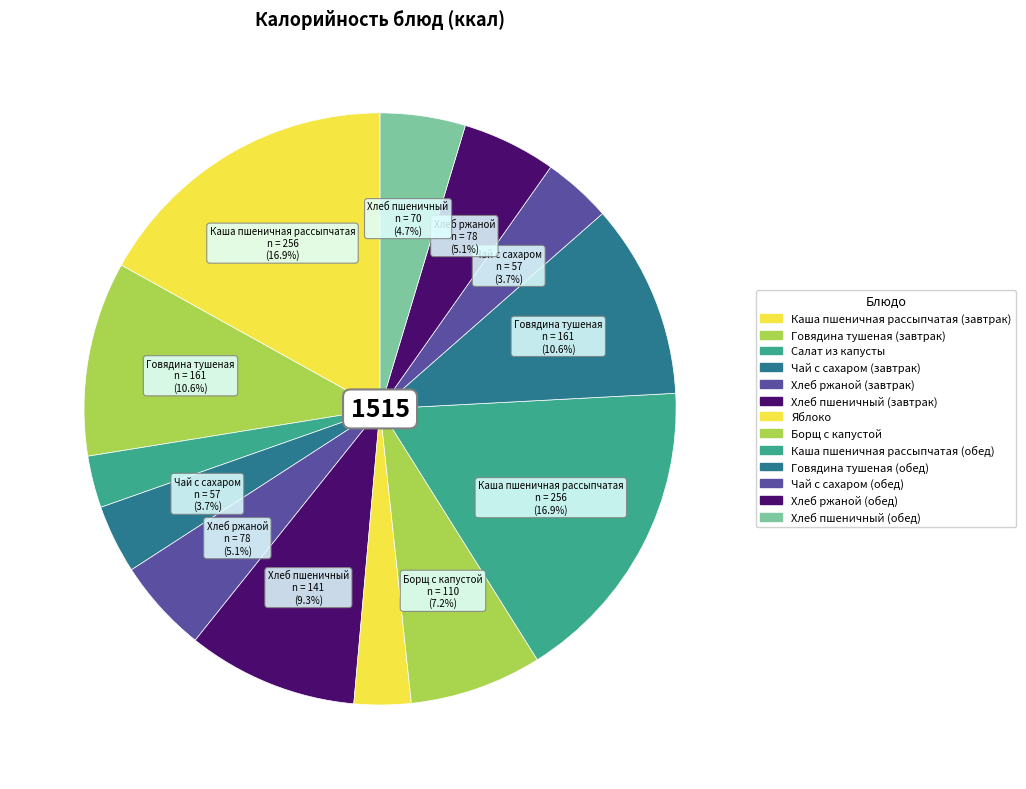

To the nearest percent, what is the difference between the largest and smallest slice percentages?

14%